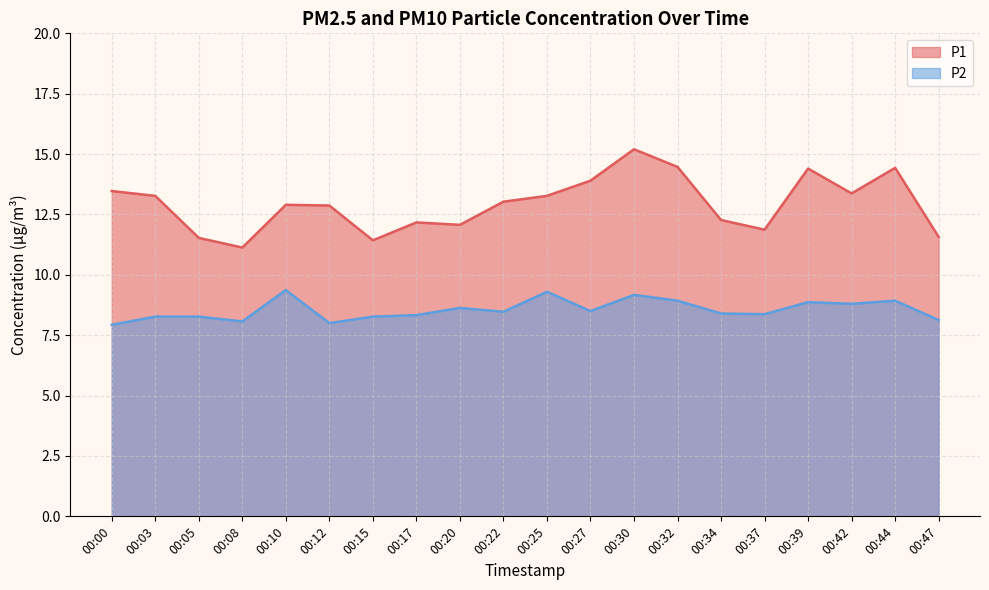

Count the number of data series in this chart.

2